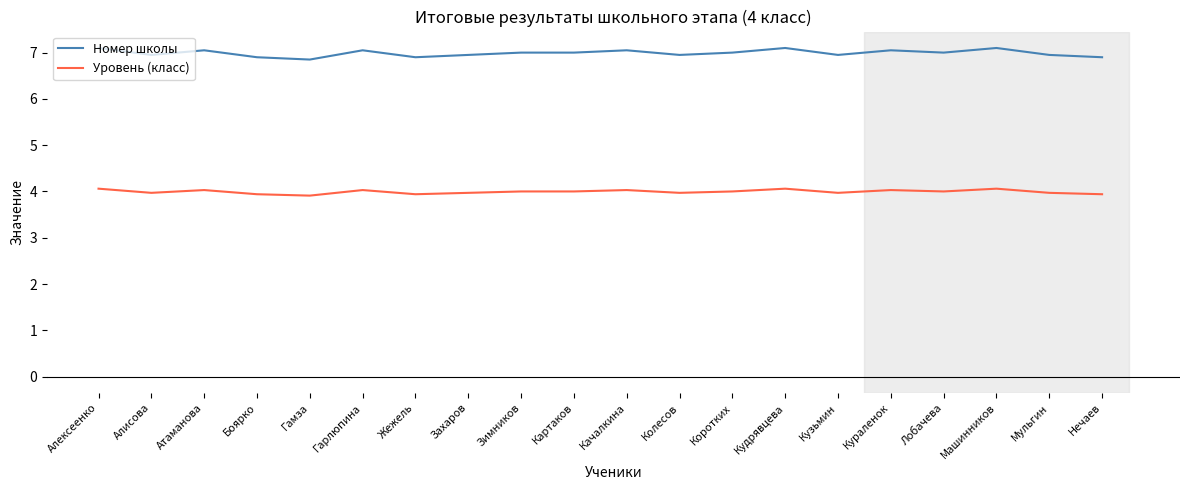

True or false: Номер школы and Уровень (класс) cross at least once.

False